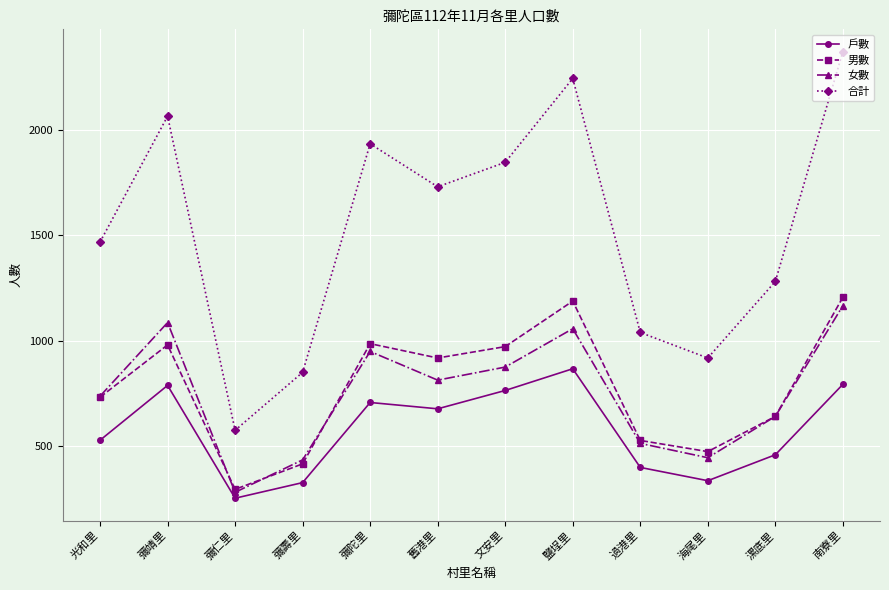

At which category is the sum across all series the highest?

南寮里